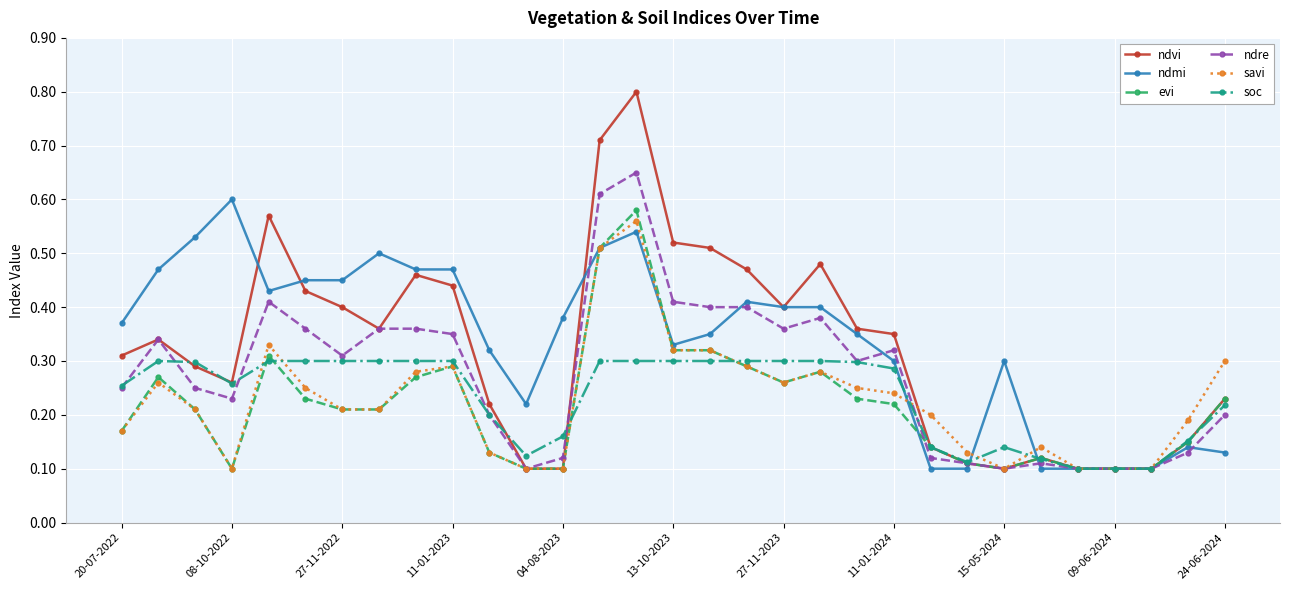

Count the savi values in the range 0 to 1.

31